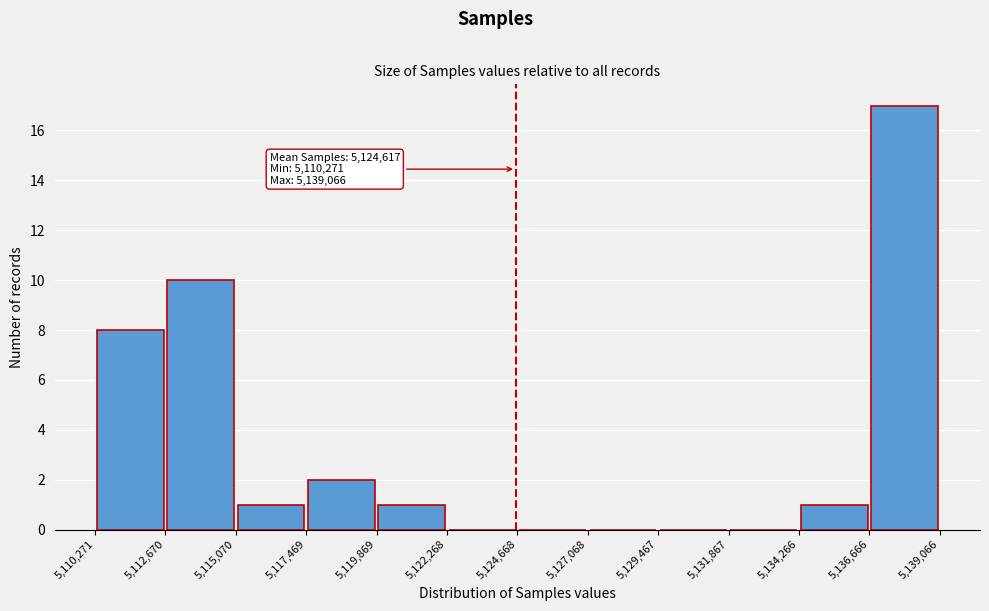

Which range on the x-axis has the tallest bar?

5,136,666 to 5,139,066